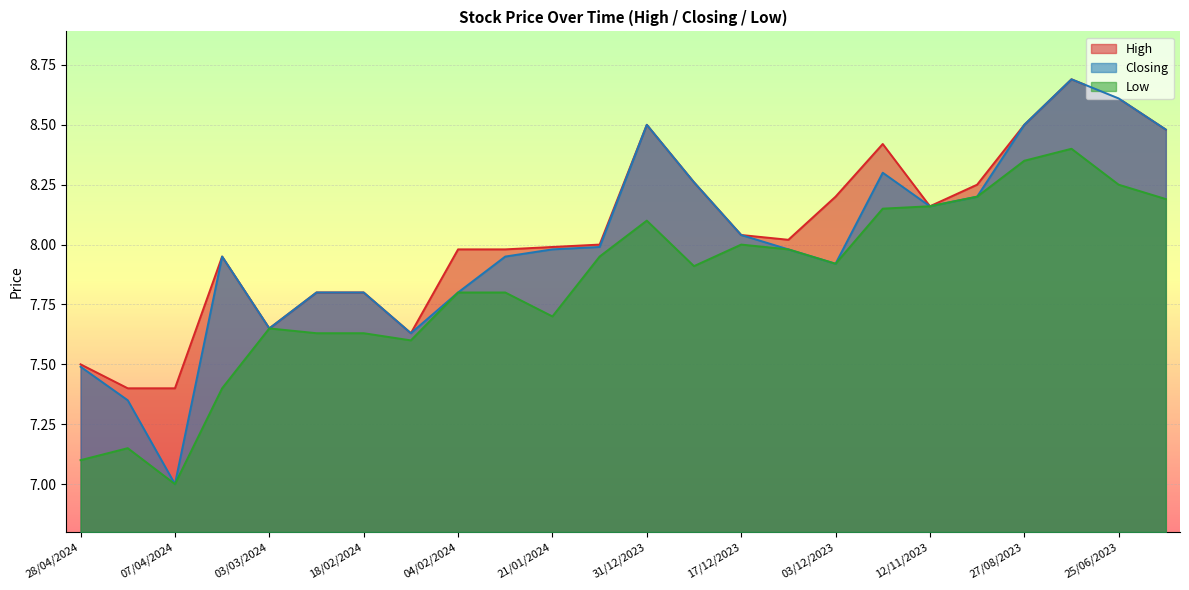

What is the value of the Low point at the 8th from the left?

7.6